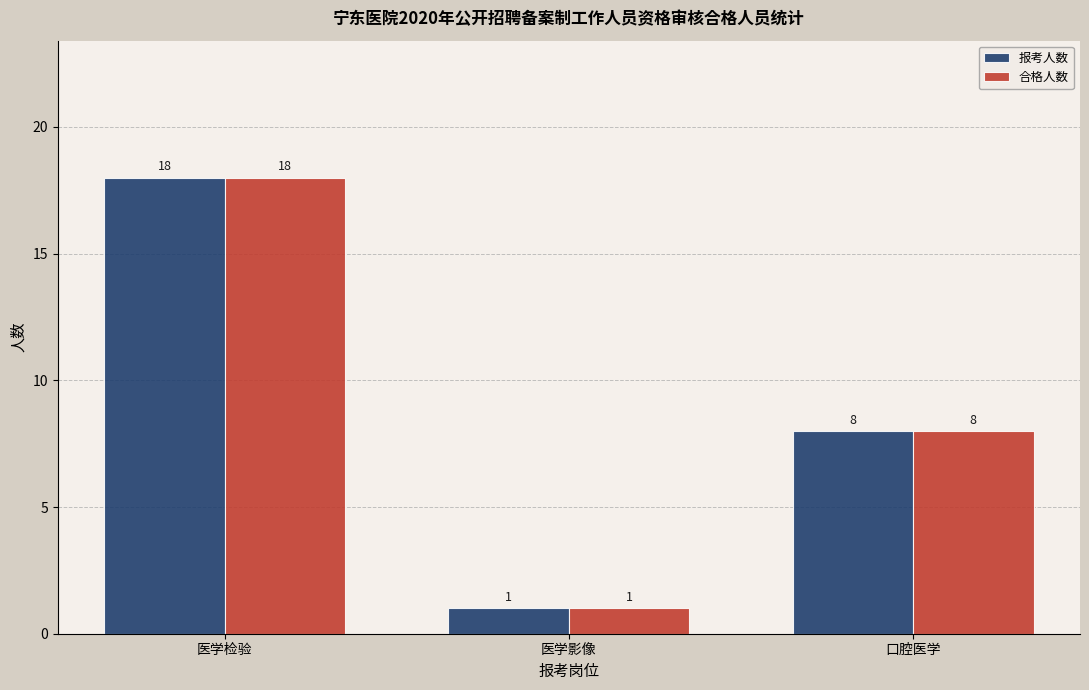

Reading left to right, what are all the values shown in this chart?

报考人数: 18	1	8
合格人数: 18	1	8